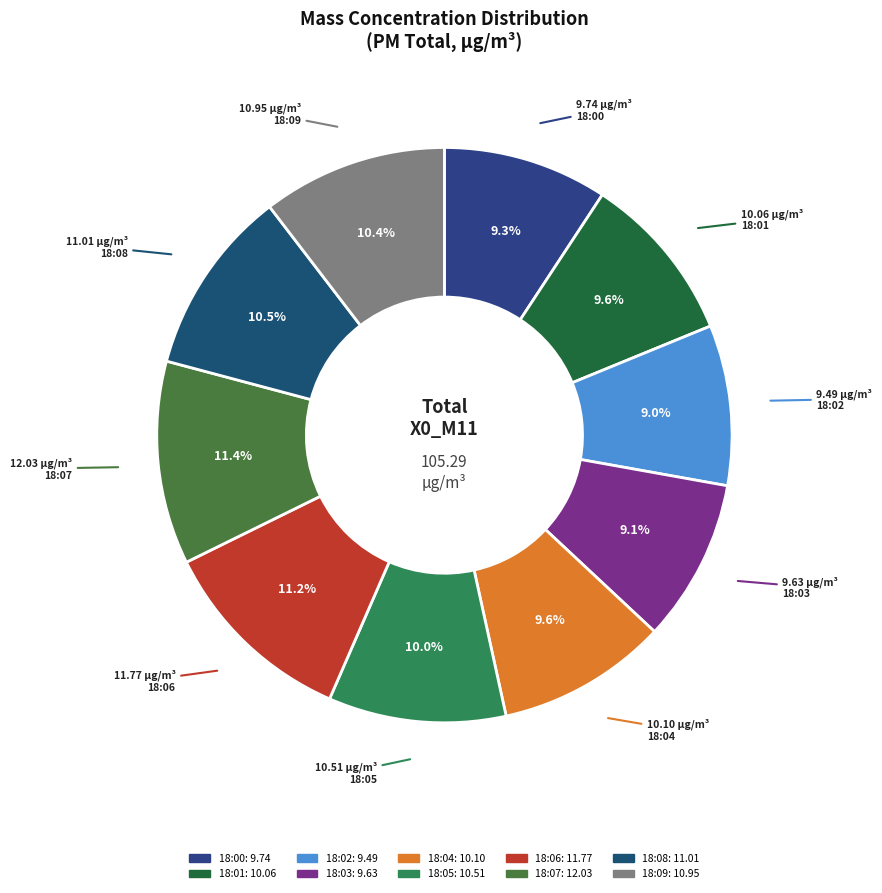

Which category has the biggest portion of the pie?

18:07